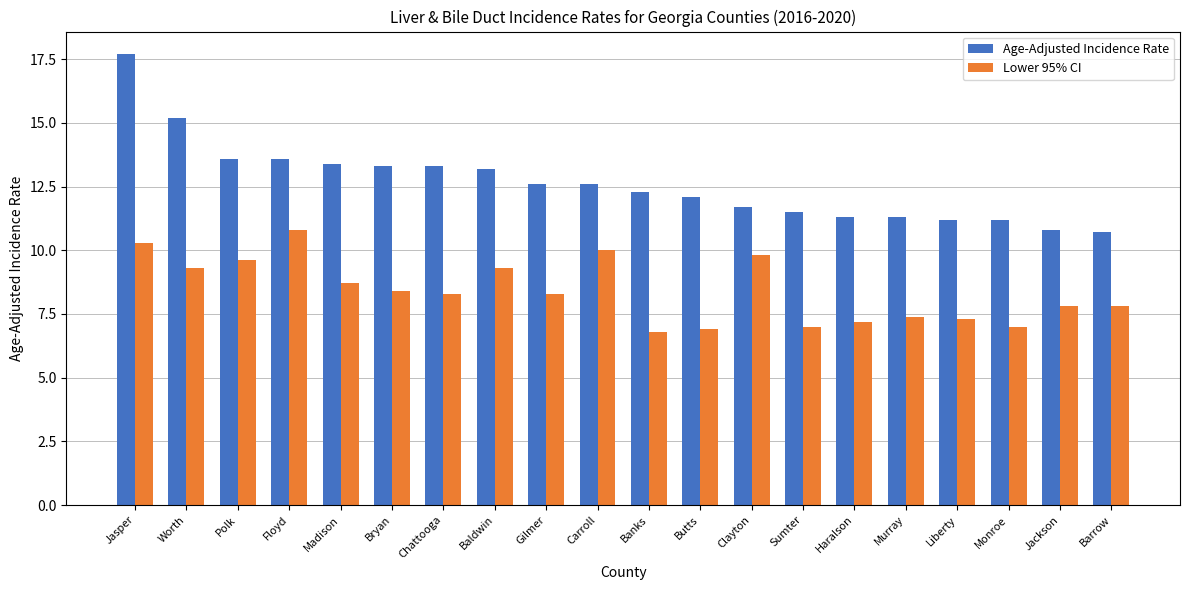

At Haralson, list the series in order from smallest to largest.

Lower 95% CI, Age-Adjusted Incidence Rate